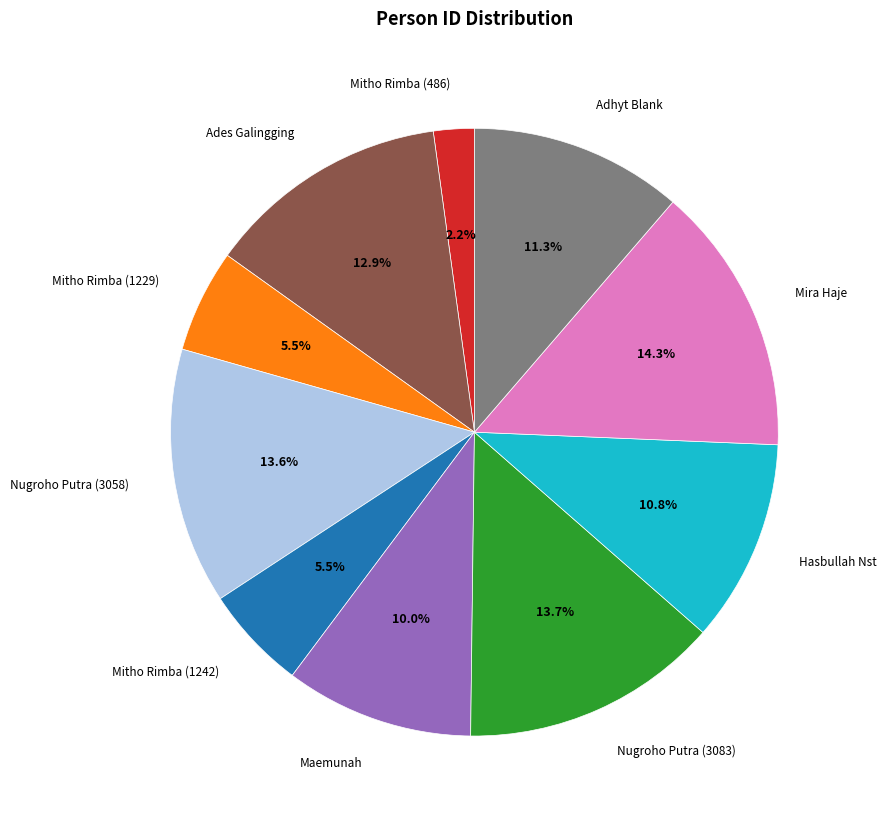

What portion of the pie excludes Mitho Rimba (1229)?

94.5%